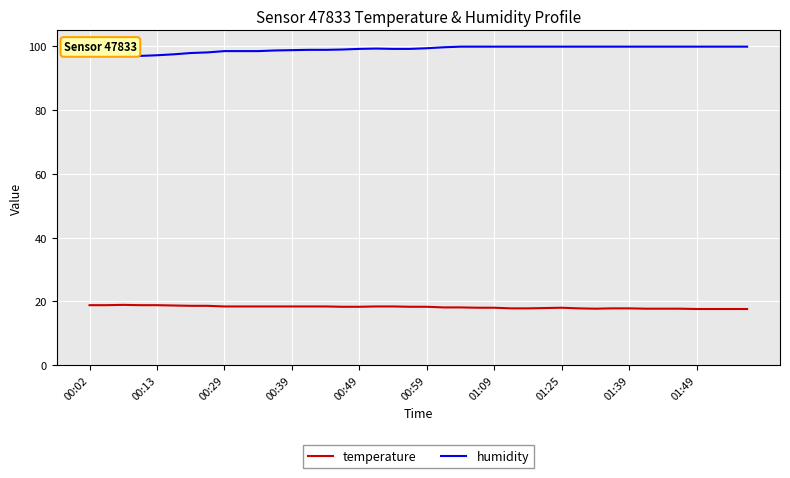

What is the difference between the maximum and minimum values in the humidity series?

2.9